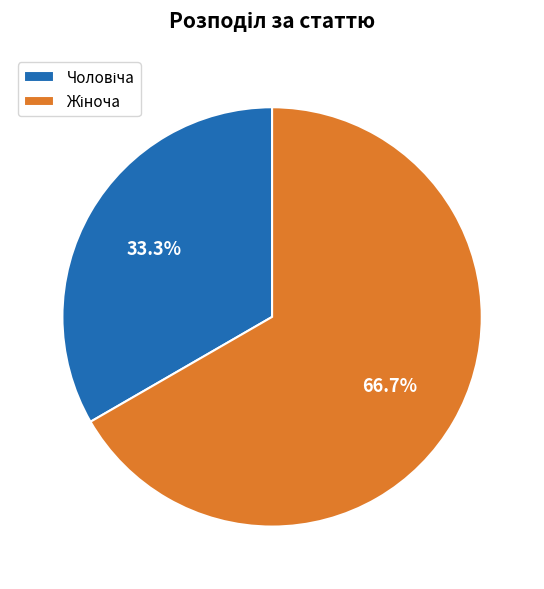

Is there any slice that represents more than half of the pie?

Yes